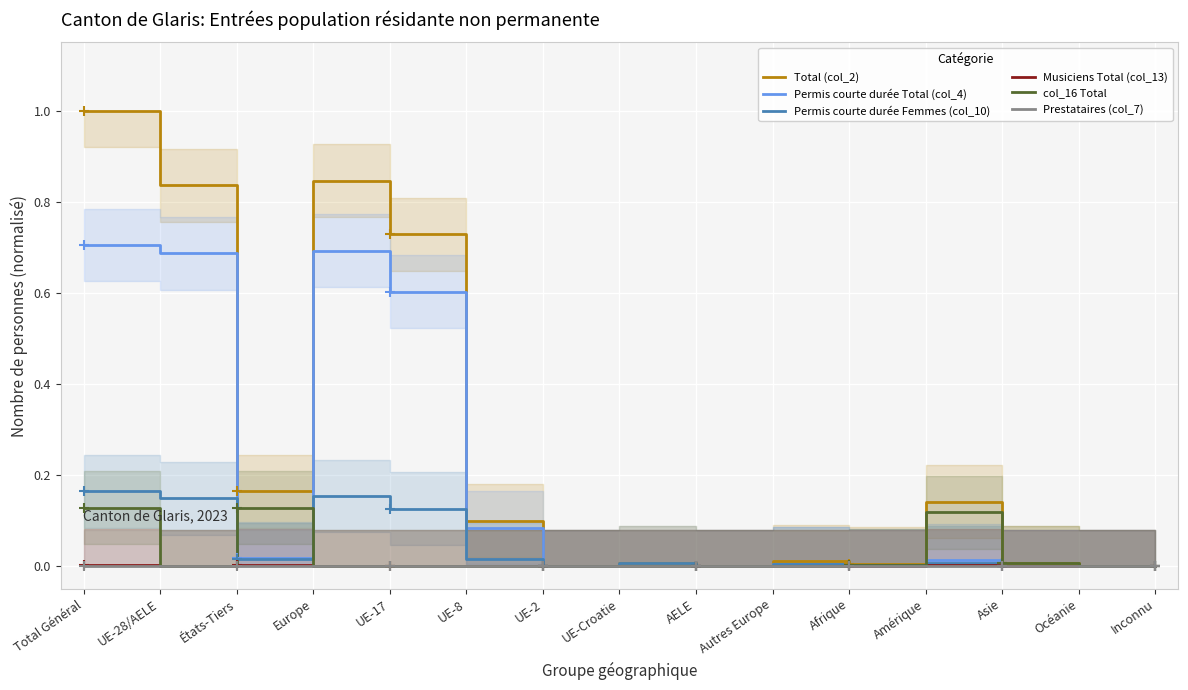

Which series has the widest spread of values?

Total (col_2)